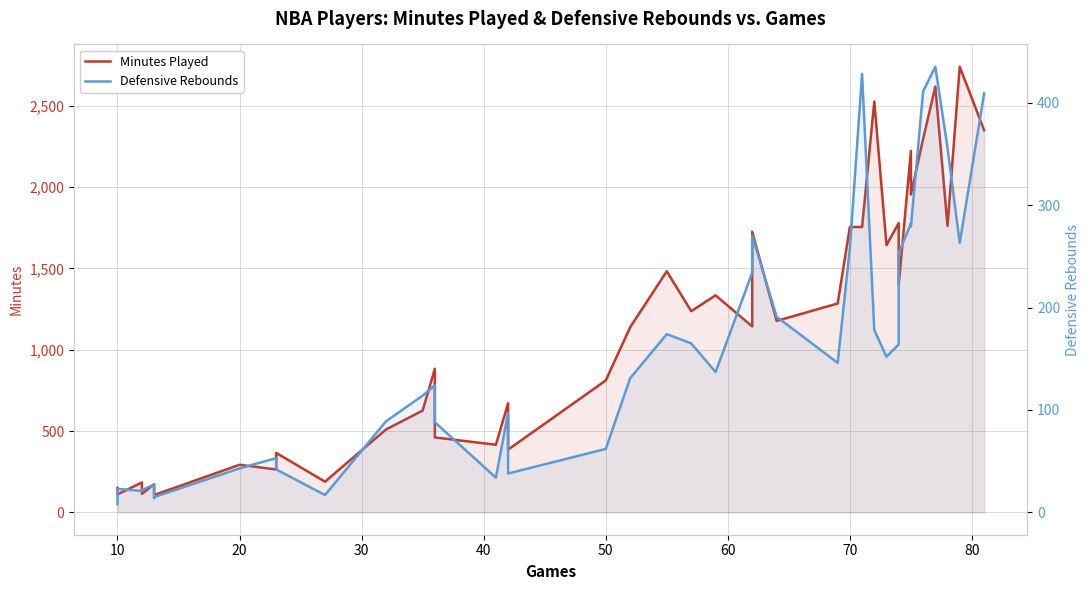

How many interior local peaks does the Minutes Played series have?

14